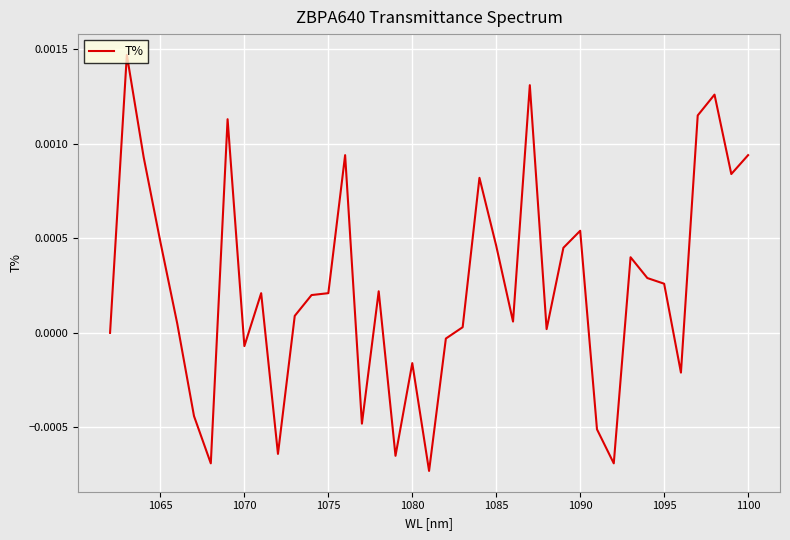

How many negative values are there?

12